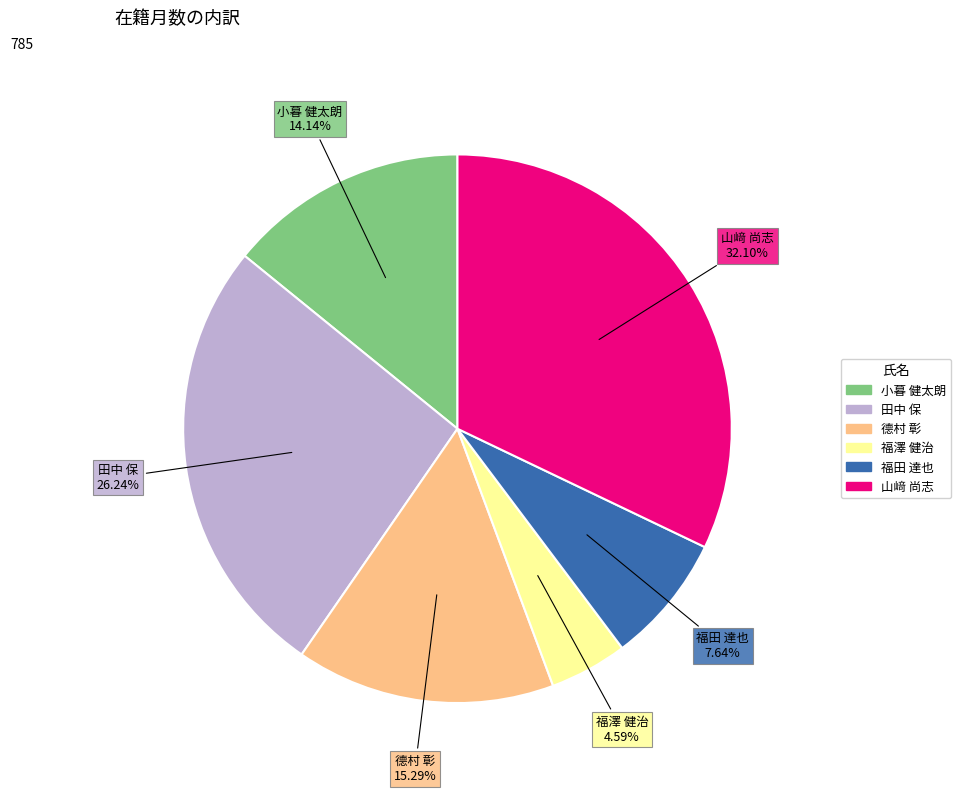

Is it true that 福澤 健治 is 15% of the pie?

False